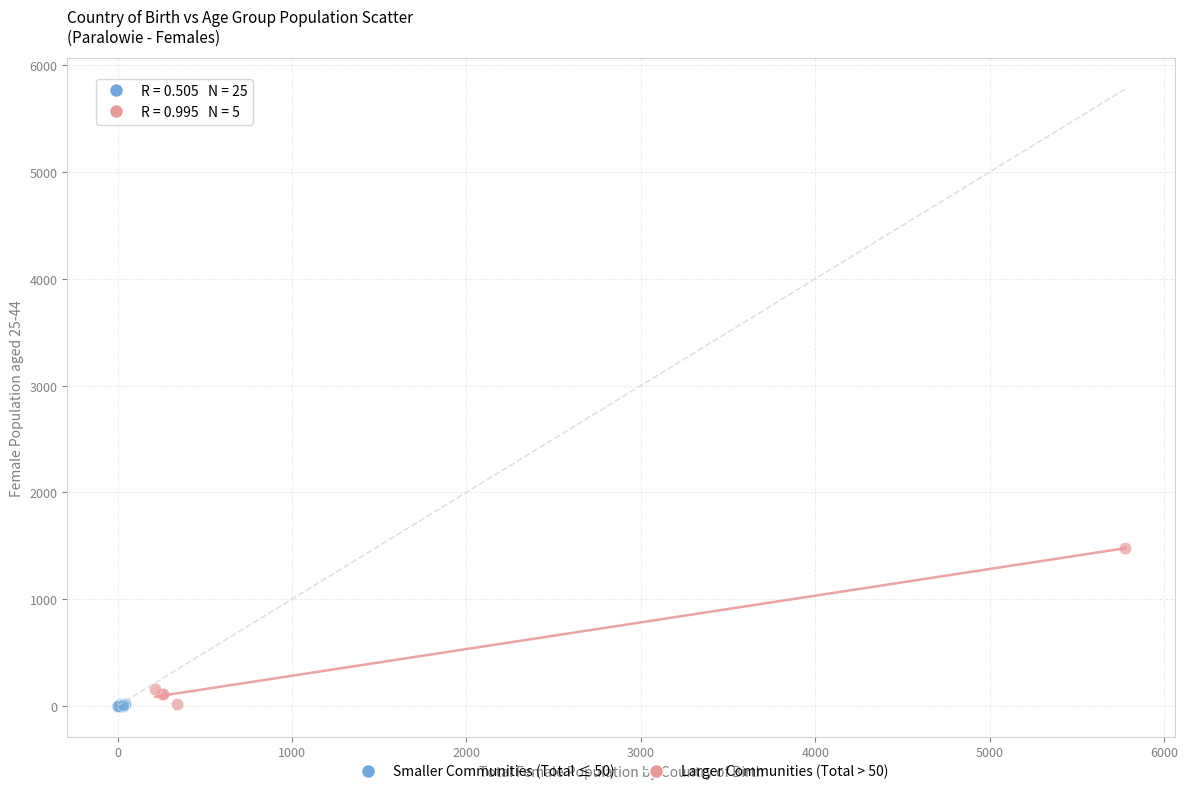

Which series has the widest spread of Y values?

Larger Communities (Total > 50)